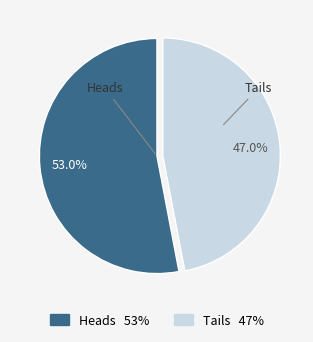

How many segments does this pie chart have?

2